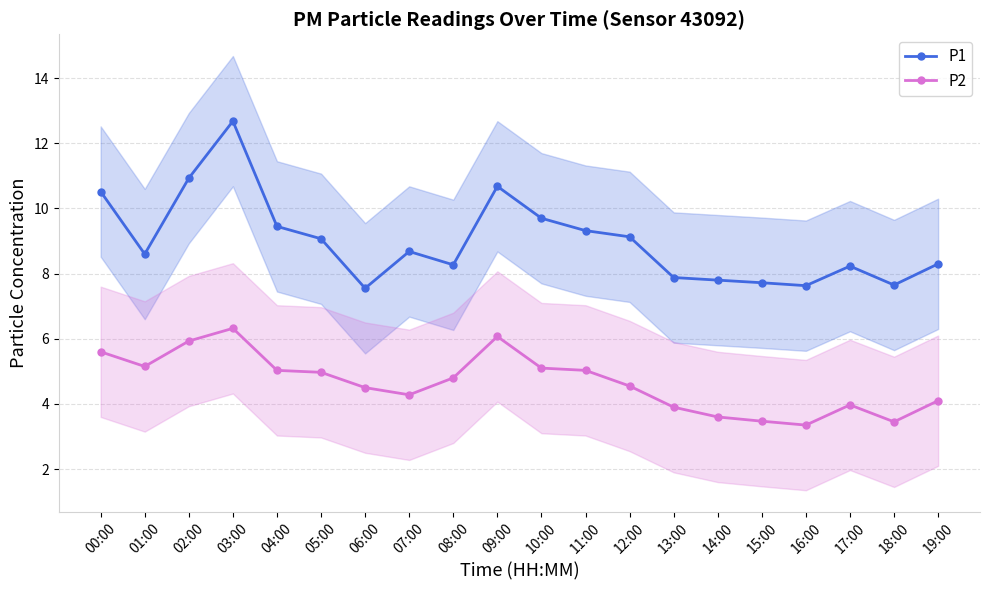

List the series in order of their overall mean, lowest first.

P2, P1